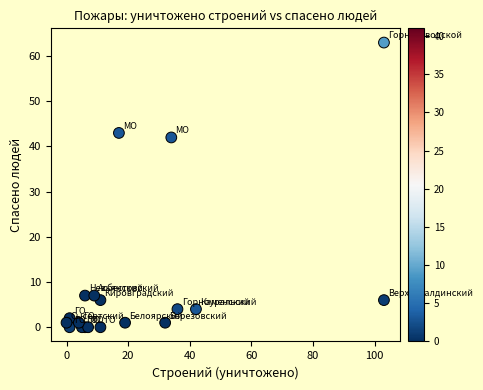

What Y value in the scatter plot is closest to 31?

42